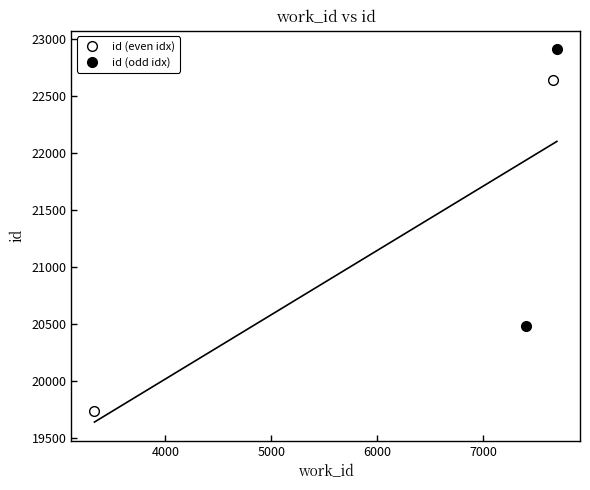

How many data points does each series have?

2